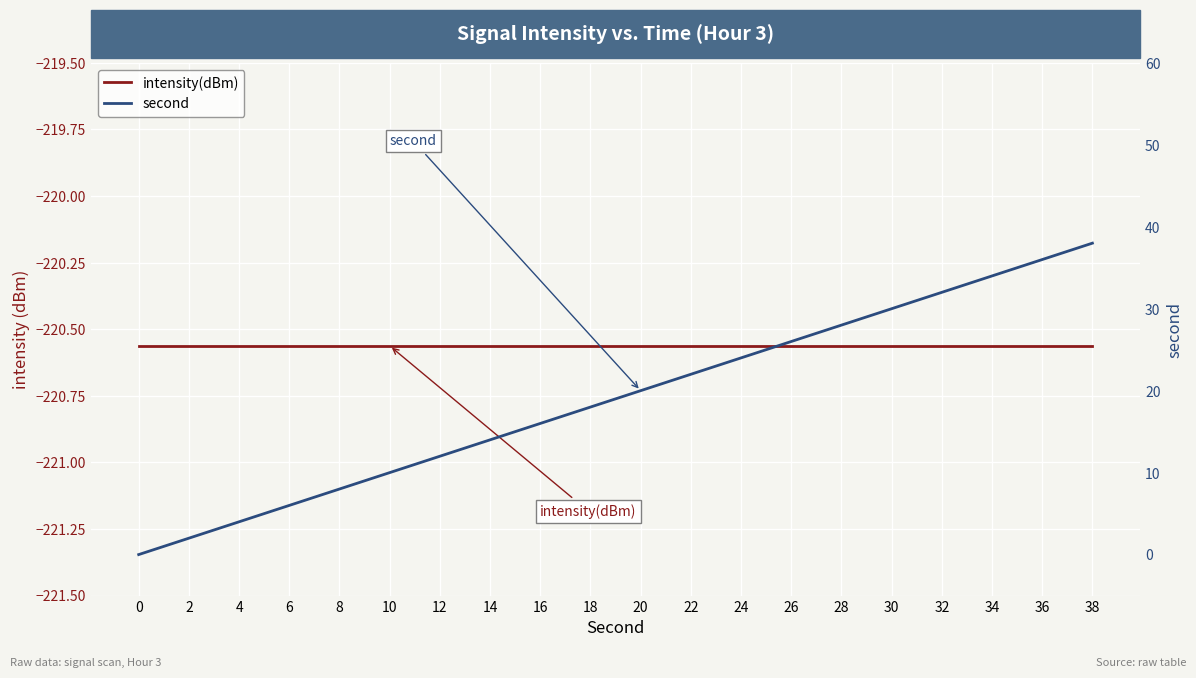

The value of intensity(dBm) at 14 is -220.6. True or false?

True